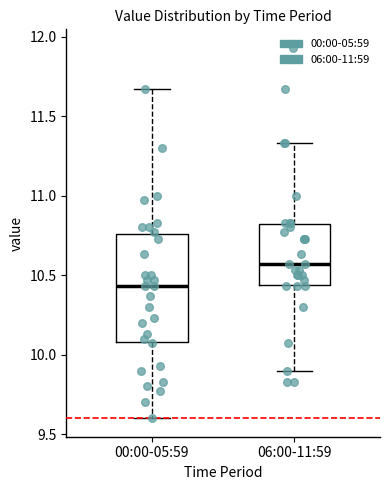

Where is the lower edge of the box for 00:00-05:59 on the y-axis? The values are not printed on the chart, so give them approximately, as read against the axis.

10.10